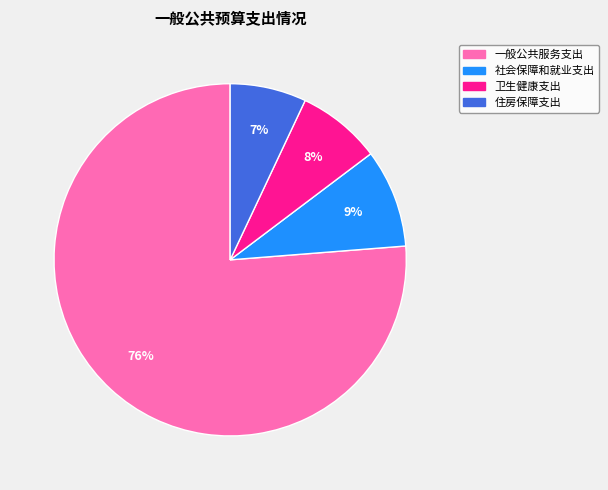

To the nearest percent, what percentage of the pie is 卫生健康支出?

8%